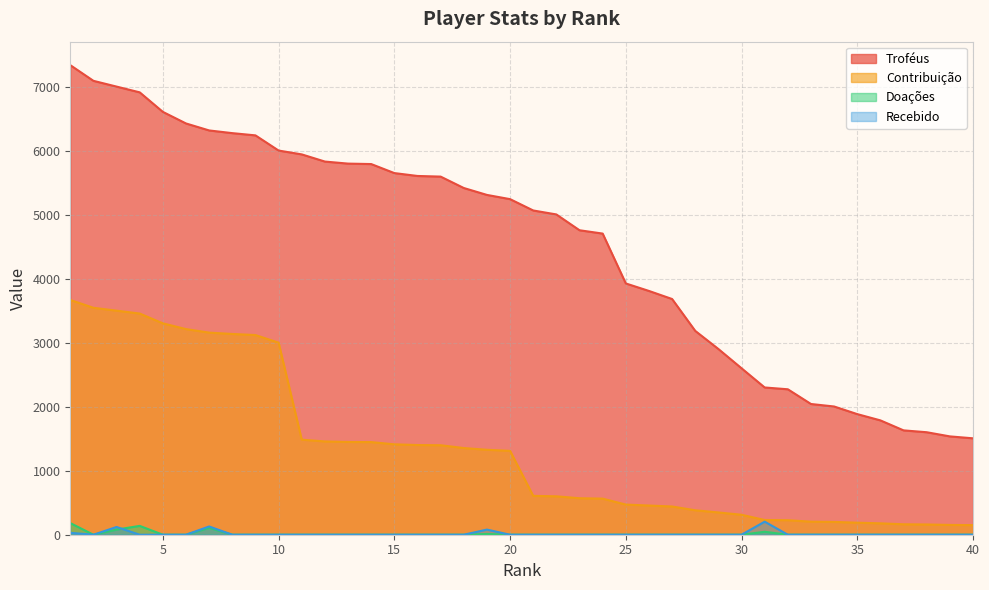

What is the maximum value for Doações?

182